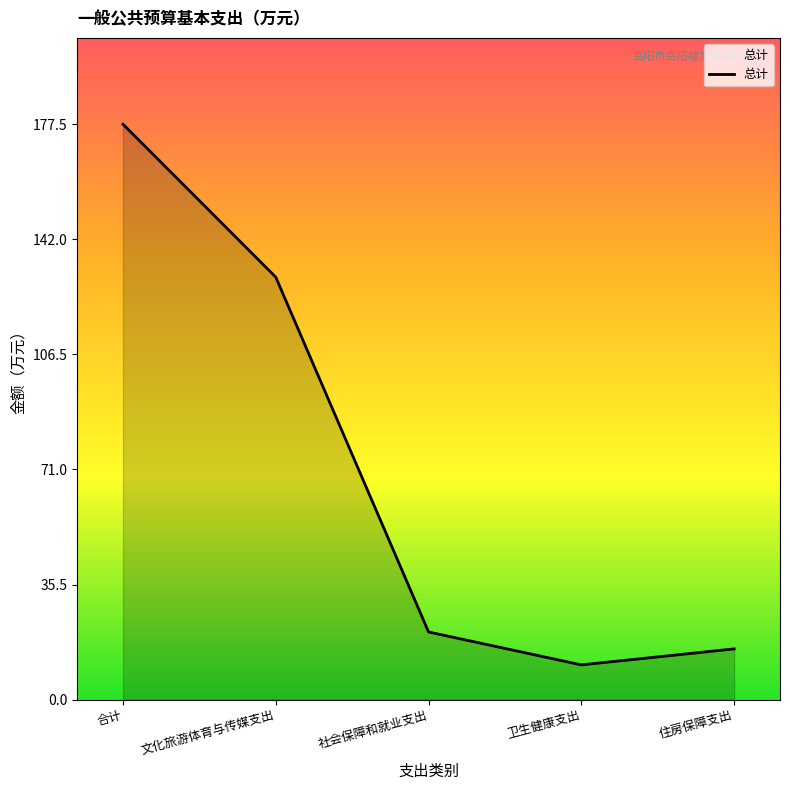

At which label does the data first exceed 20?

合计